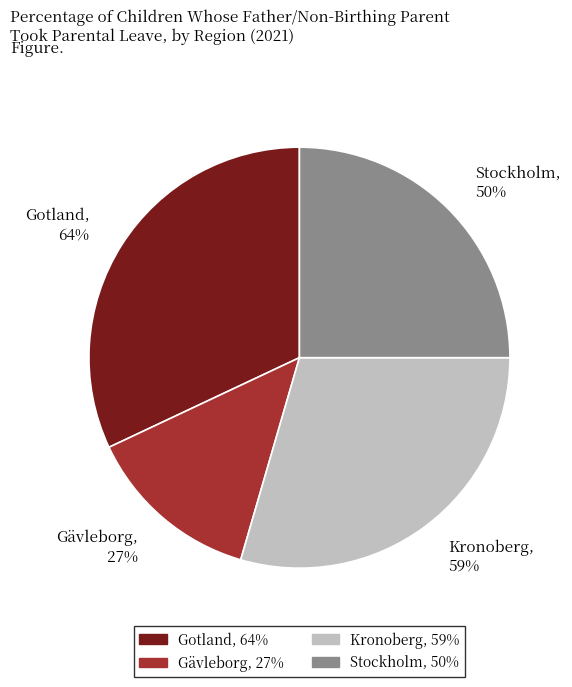

Which category has the smallest portion of the pie?

Gävleborg